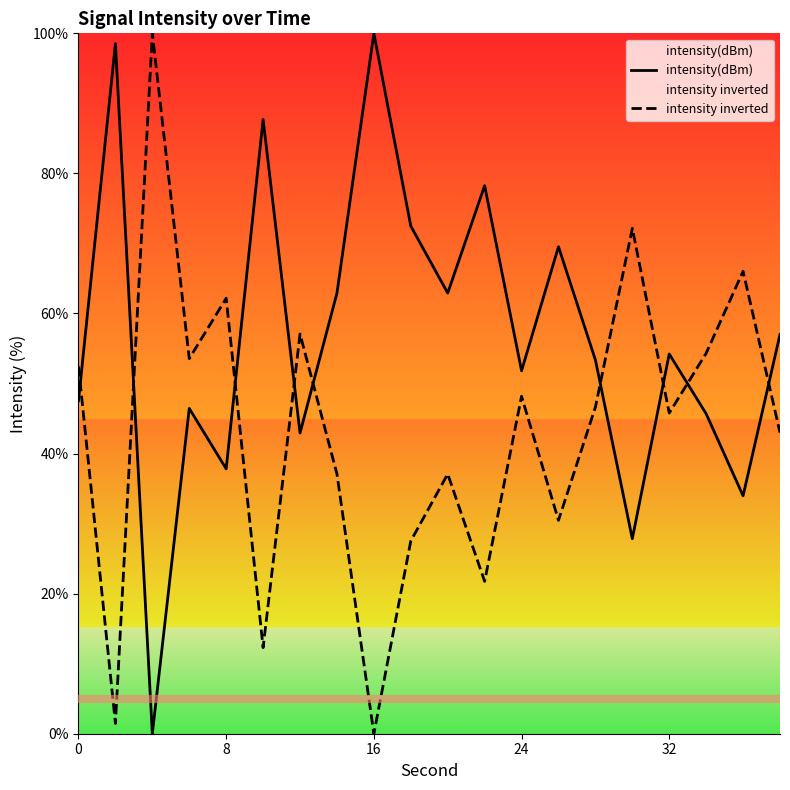

Reading left to right, what are all the values shown in this chart?

intensity(dBm): 47.6	98.5	0.0	46.4	37.8	87.7	42.9	62.9	100.0	72.5	62.9	78.2	51.8	69.5	53.4	27.8	54.2	45.7	34.0	57.0
intensity inverted: 52.4	1.5	100.0	53.6	62.2	12.3	57.1	37.1	0.0	27.5	37.1	21.8	48.2	30.5	46.6	72.2	45.8	54.3	66.0	43.0